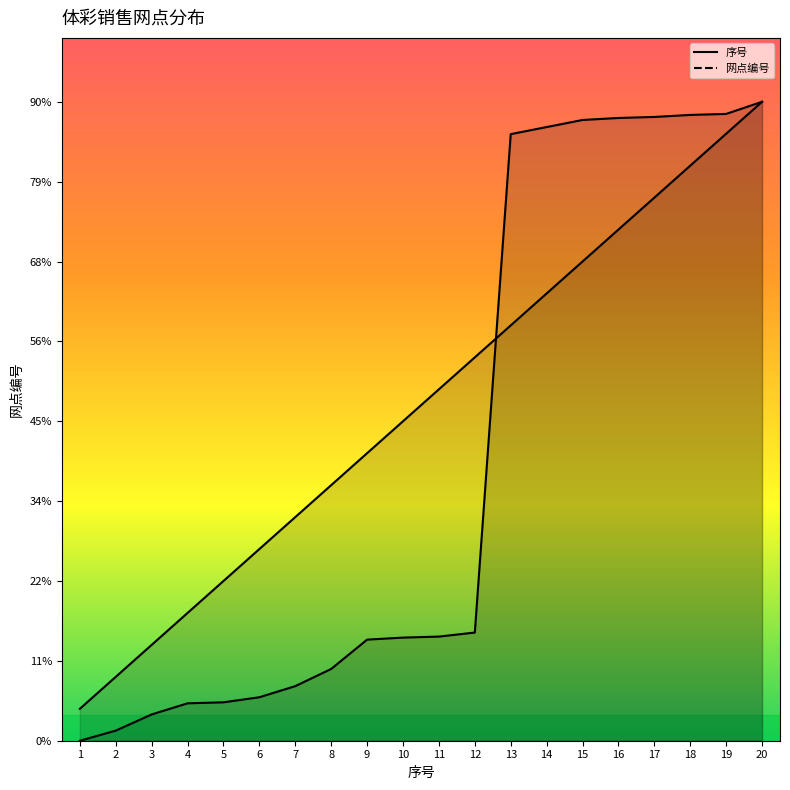

How many lines are shown in the chart?

2